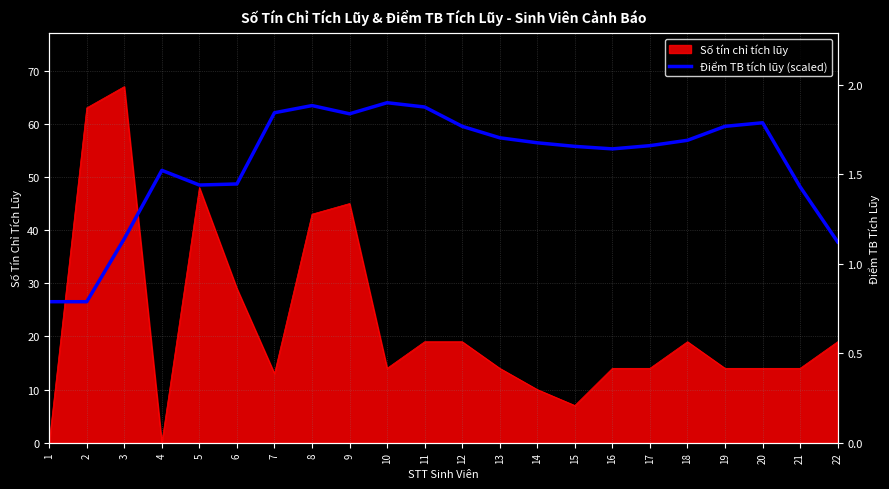

The value at 17 is 19.8. True or false?

False